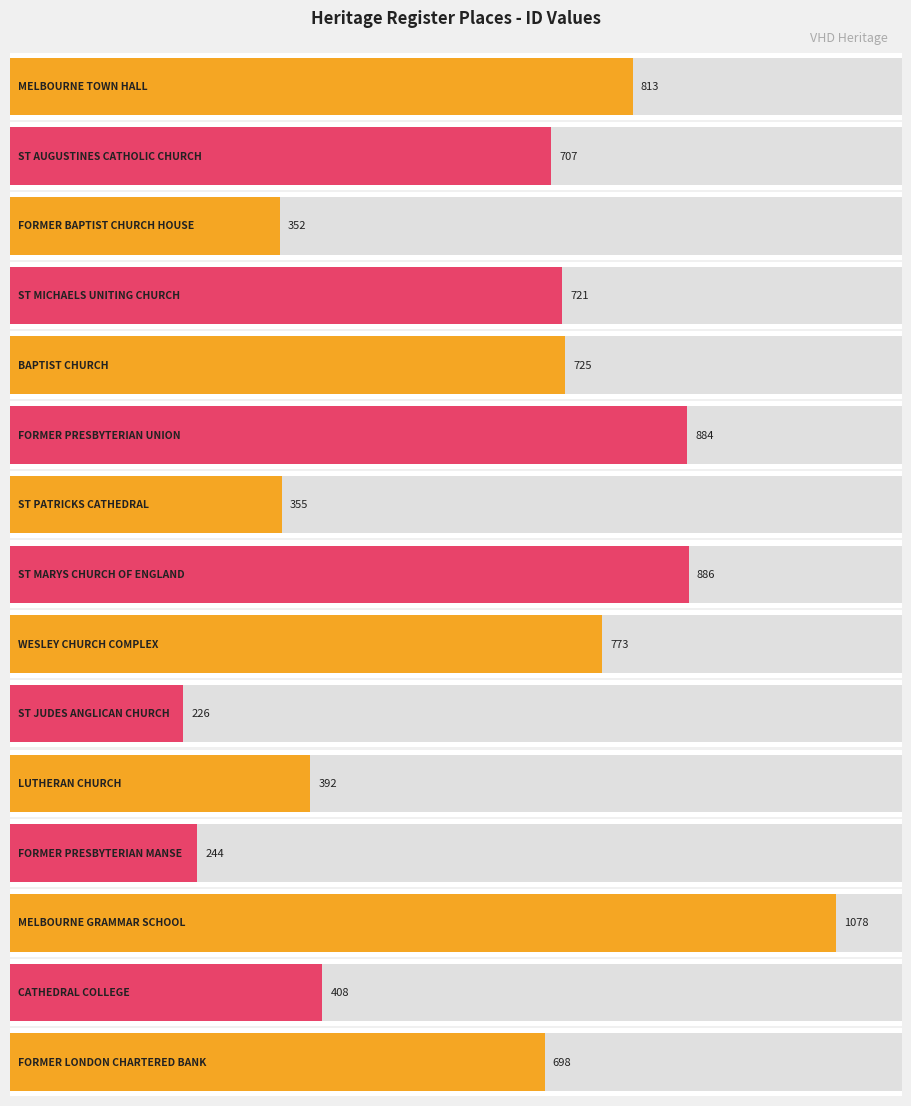

Which category has the highest value across all series?

MELBOURNE GRAMMAR SCHOOL